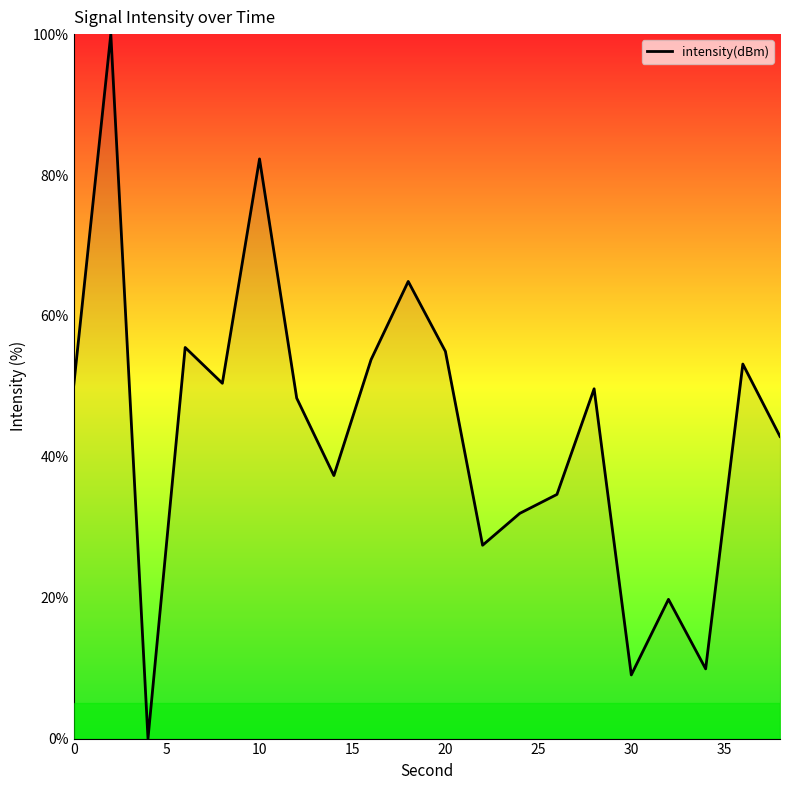

What is the maximum value shown in the chart?

100.0